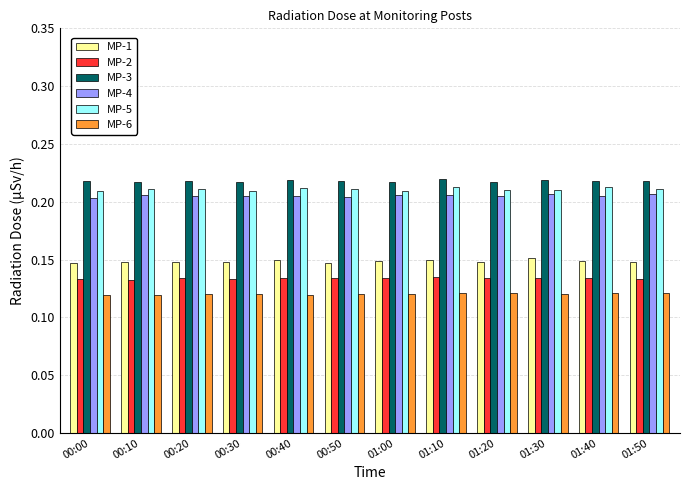

At how many categories does at least one series exceed 0?

12